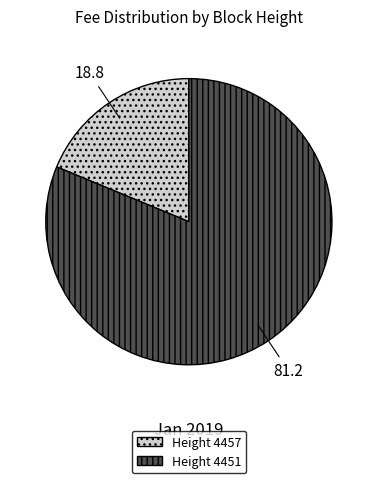

Approximately how many times larger is the value at Height 4451 compared to Height 4457?

4.3